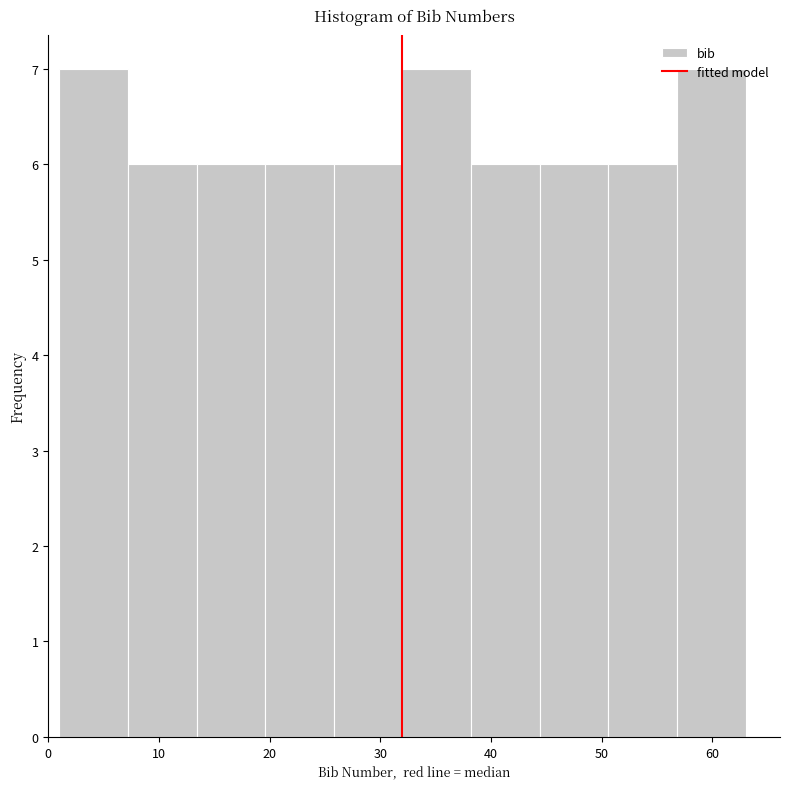

How tall is the bar that spans 19.6 to 25.8 on the x-axis? Neither the bar edges nor the heights are printed on the chart, so give them approximately, as read against the axes.

6